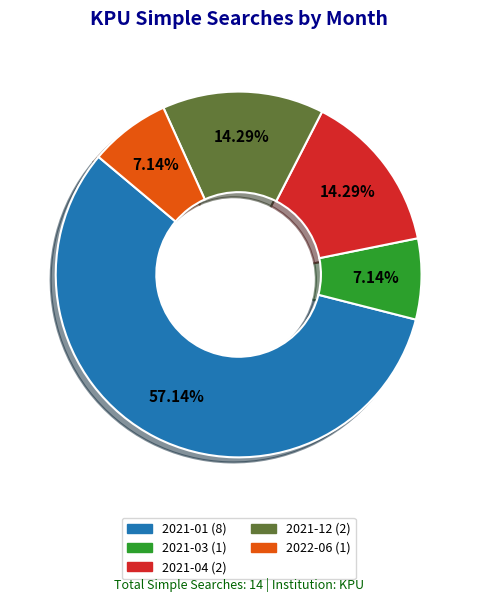

Is there a majority slice in this chart?

Yes